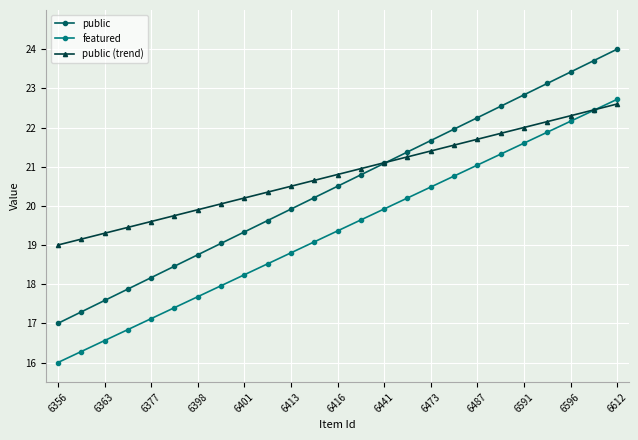

Which series has the widest spread of values?

public